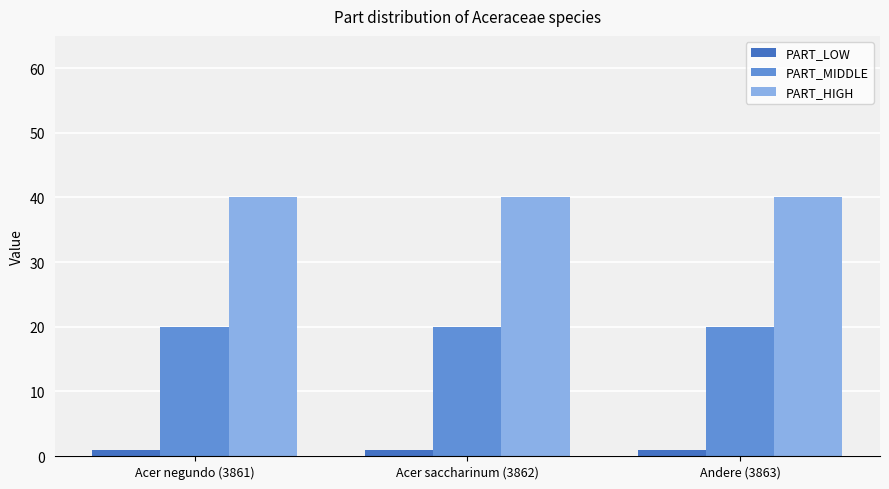

What is the maximum value shown in the chart?

40